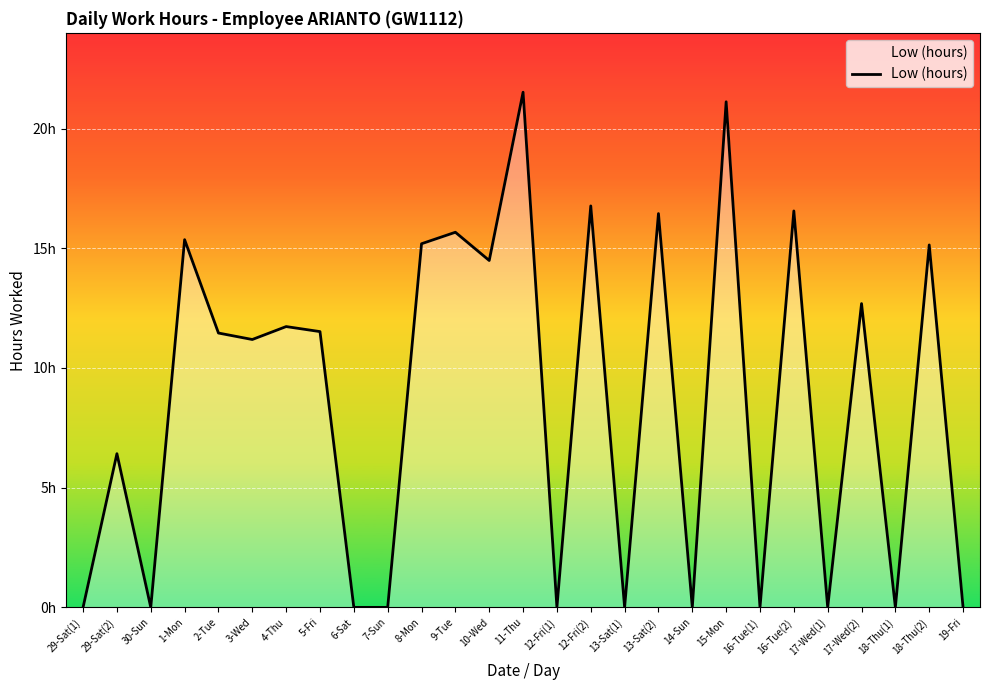

What is the value of the 13th point from the left?

14.5